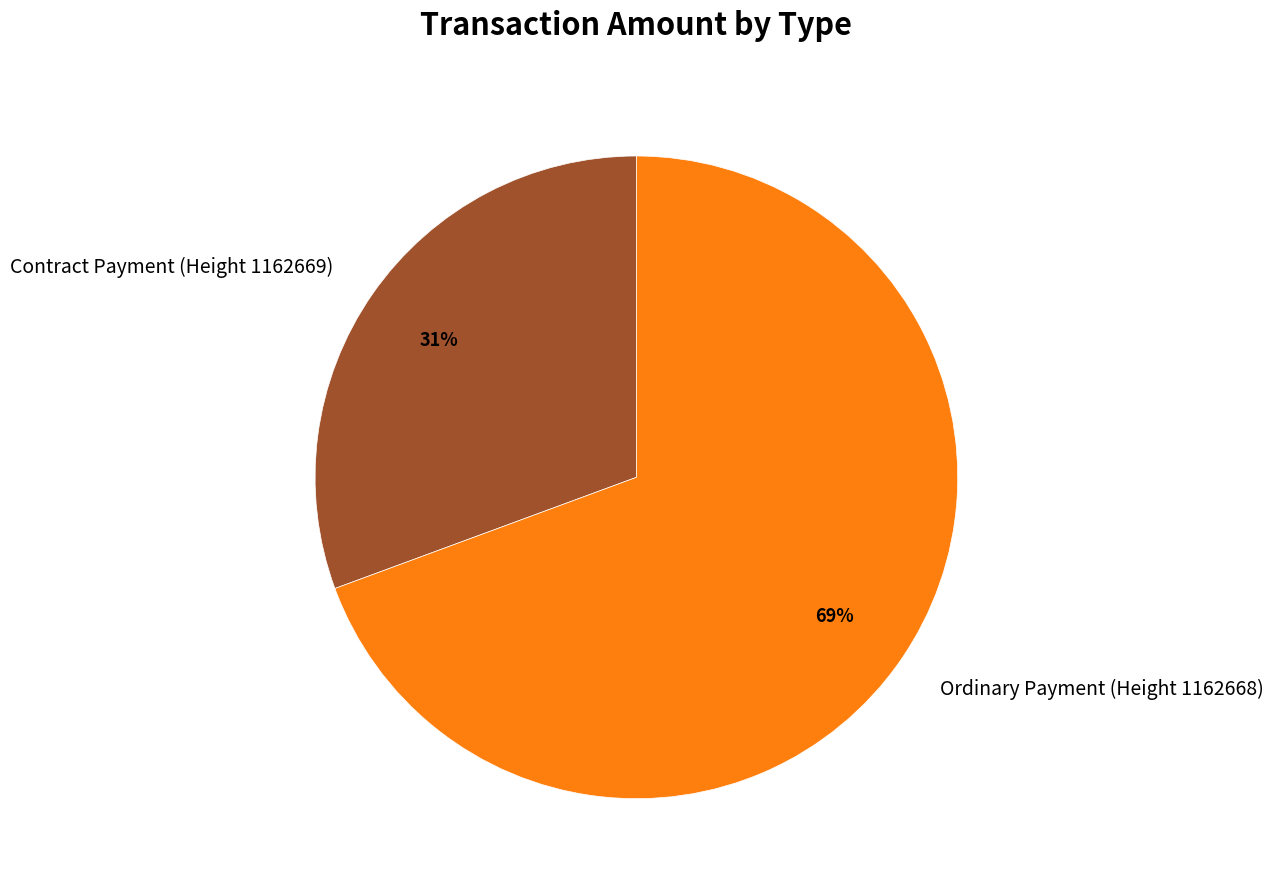

How many segments does this pie chart have?

2